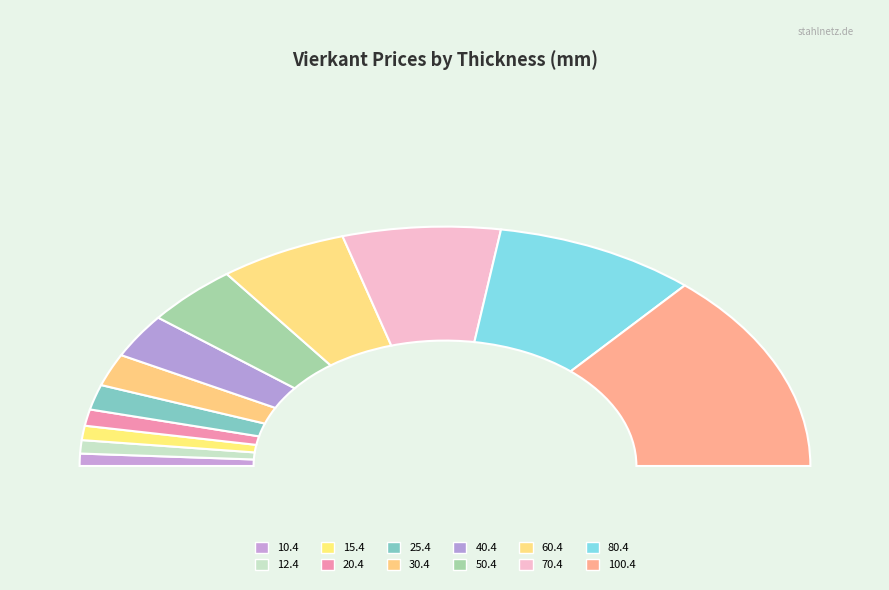

How many segments does this pie chart have?

12